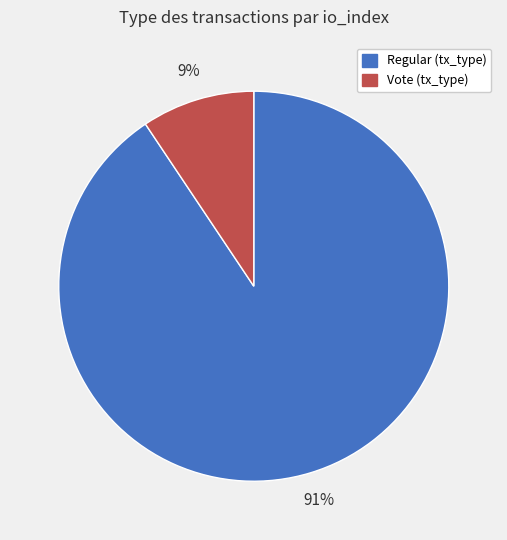

Count the number of slices in the pie.

2